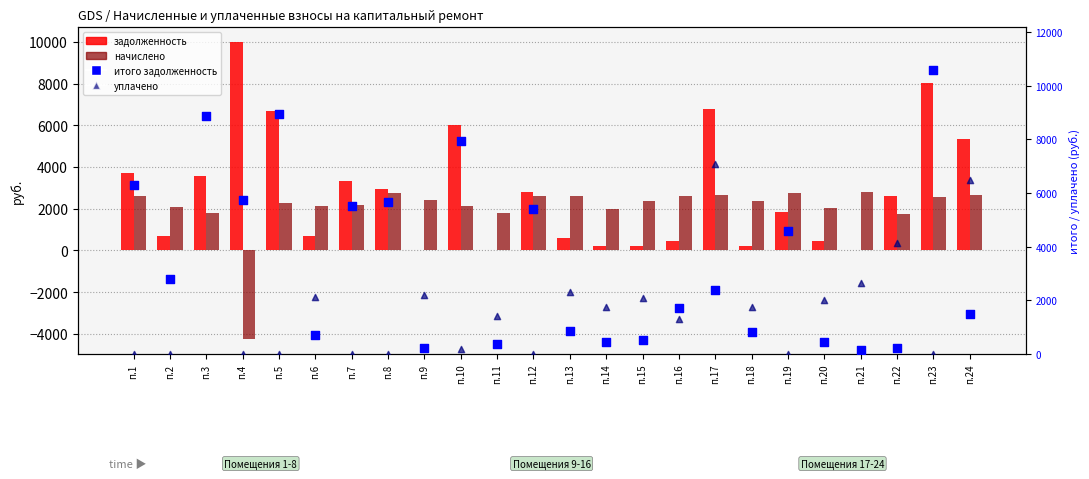

What is the total value across all series at п.11?

3596.4